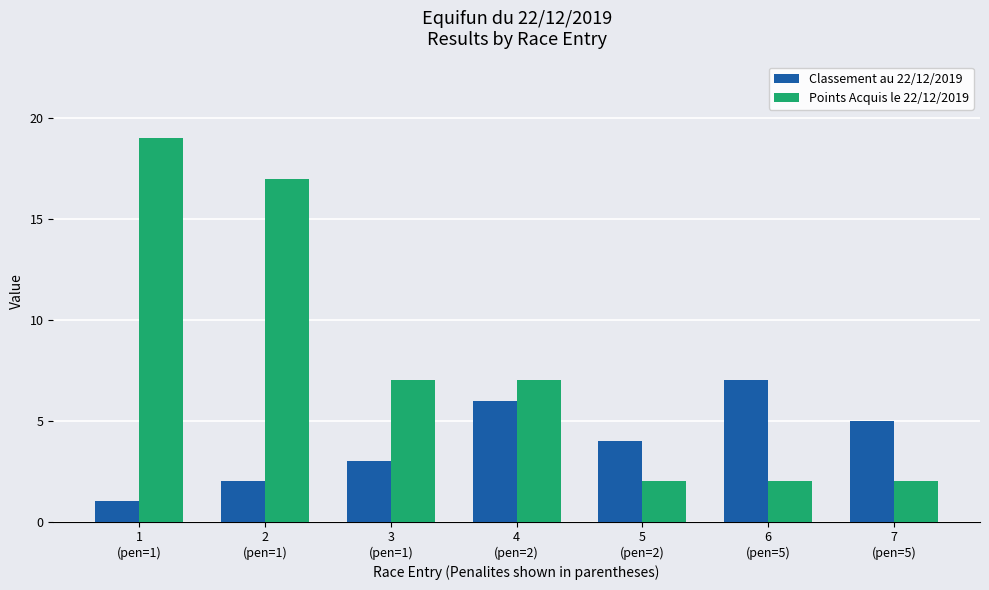

How many distinct data groups are displayed?

2